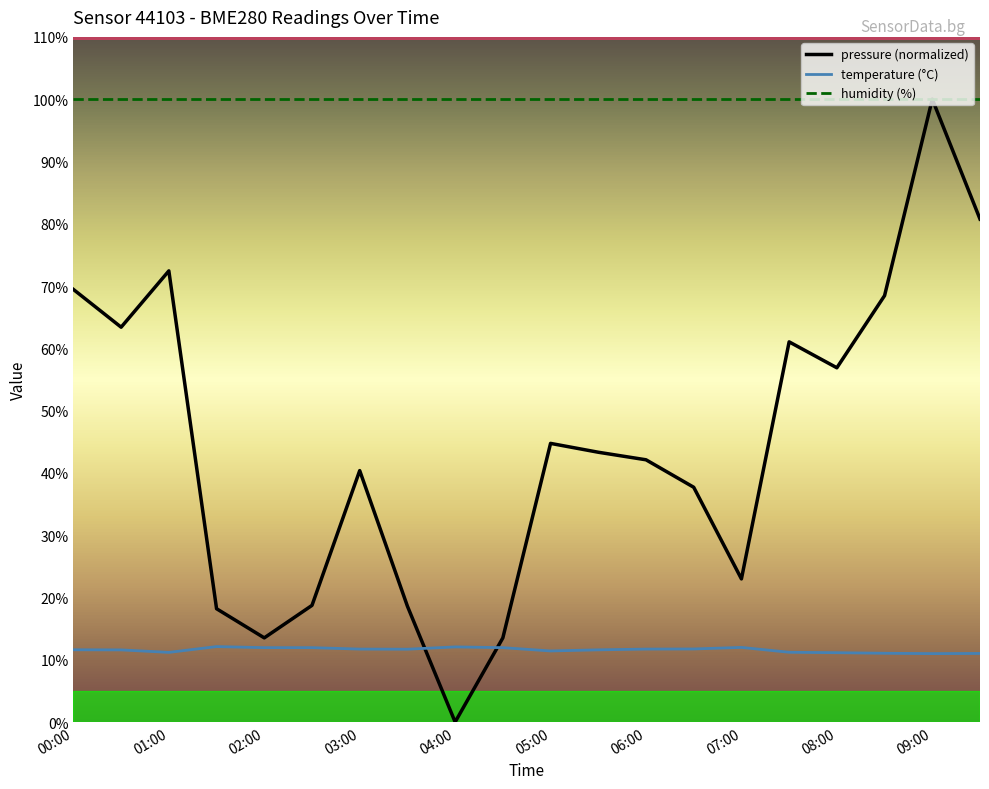

True or false: temperature (°C) and humidity (%) intersect in this chart.

False